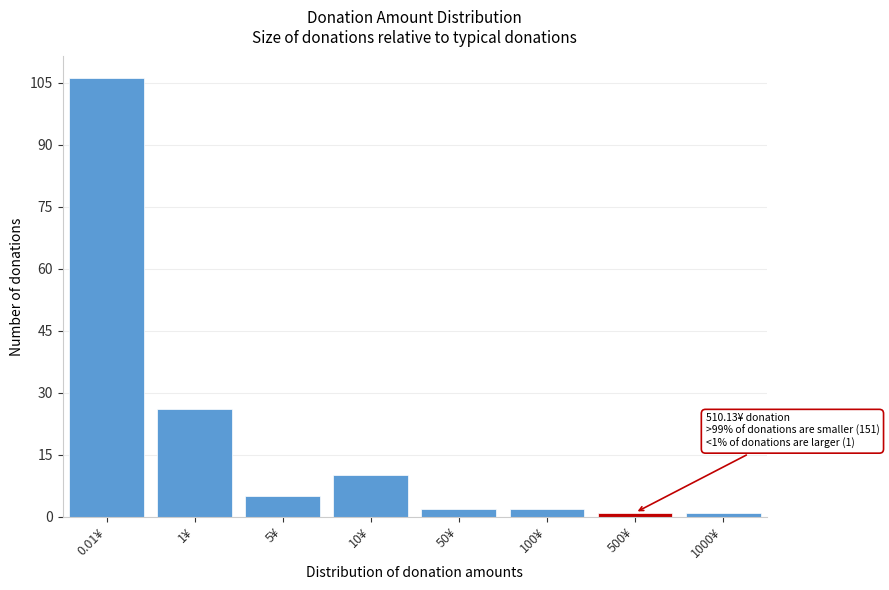

Reading right to left, list all the values displayed in this chart.

1	1	2	2	10	5	26	106